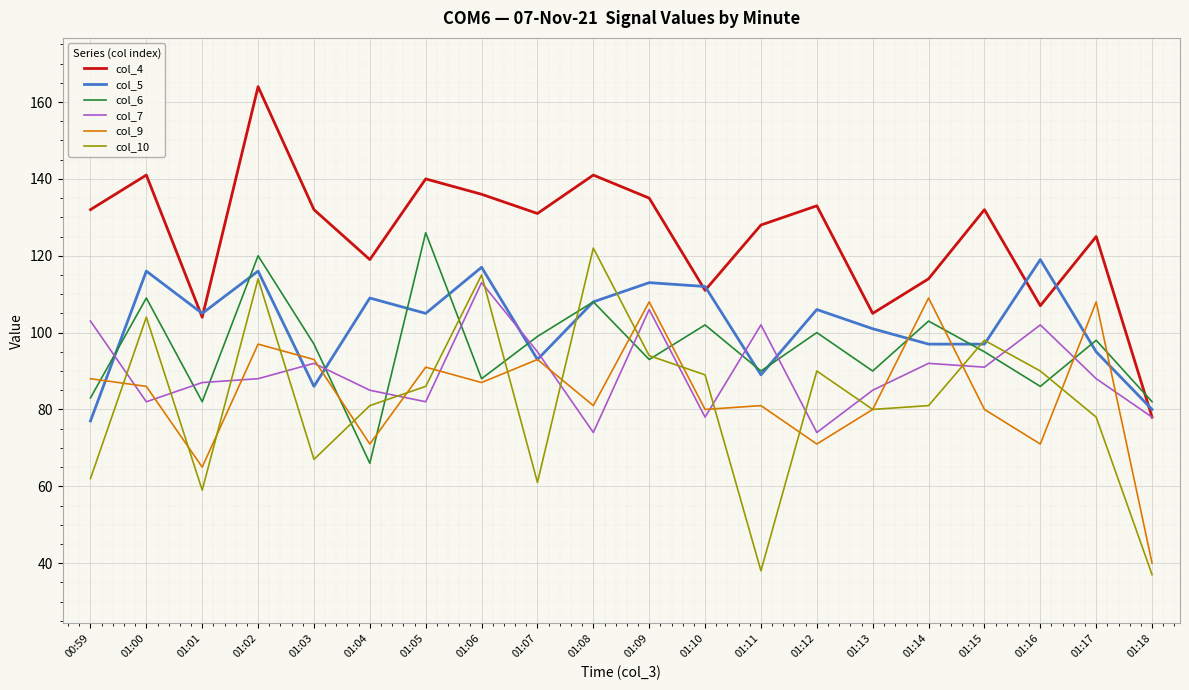

What is the sum of the col_7 values at 01:03 and 01:10?

170